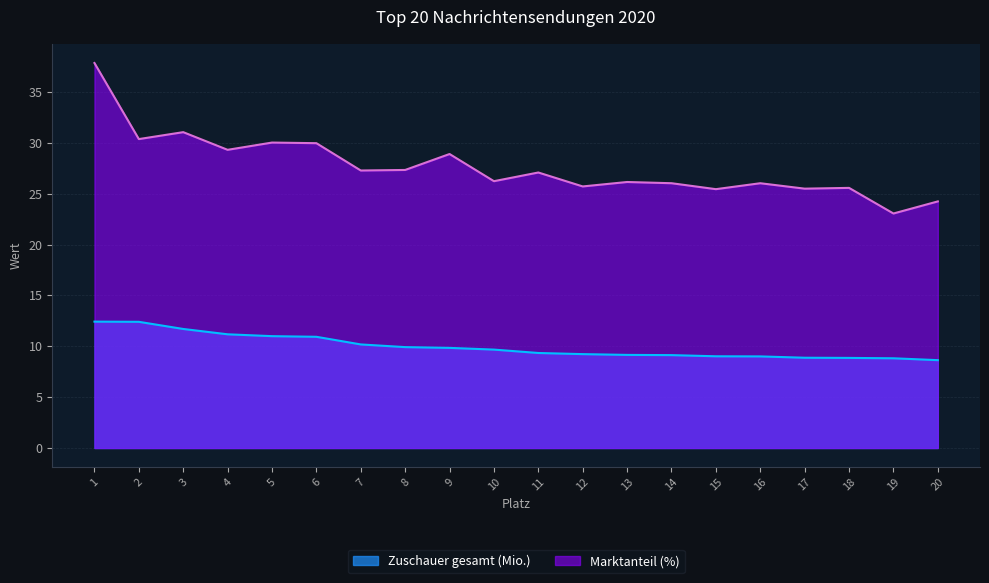

What is the difference between the second highest and minimum values in the Zuschauer gesamt (Mio.) series?

3.8